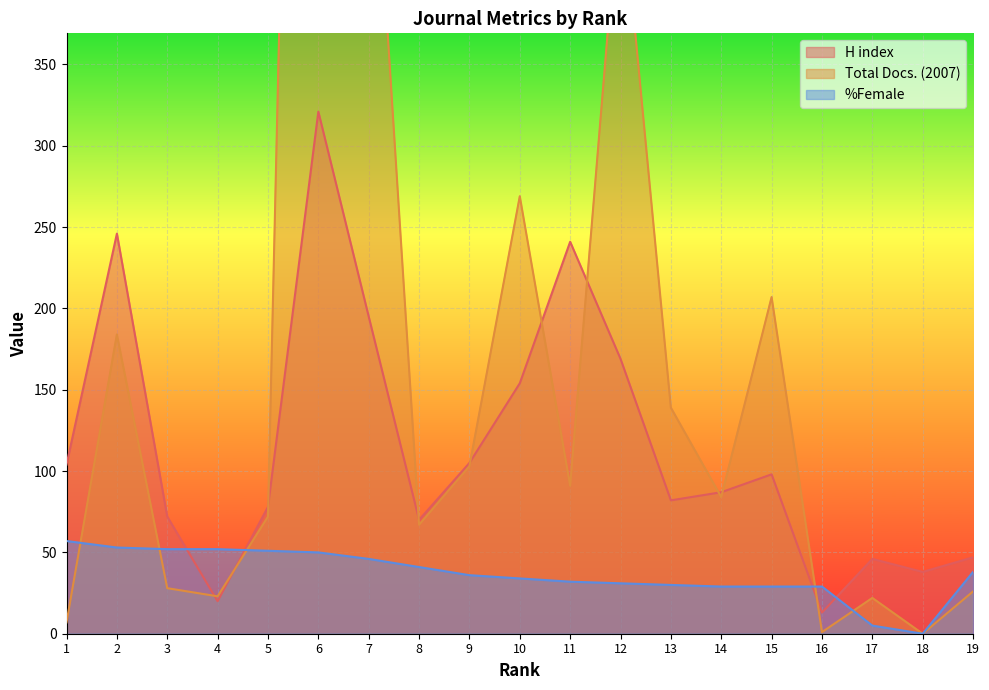

Reading right to left, extract all data points from this chart.

H index: 19=47	18=38	17=46	16=13	15=98	14=87	13=82	12=169	11=241	10=154	9=105	8=70	7=195	6=321	5=78	4=20	3=72	2=246	1=104
Total Docs. (2007): 19=26	18=0	17=22	16=1	15=207	14=84	13=139	12=465	11=91	10=269	9=103	8=67	7=552	6=1416	5=72	4=23	3=28	2=184	1=7
%Female: 19=38	18=0	17=5	16=29	15=29	14=29	13=30	12=31	11=32	10=34	9=36	8=41	7=46	6=50	5=51	4=52	3=52	2=53	1=57